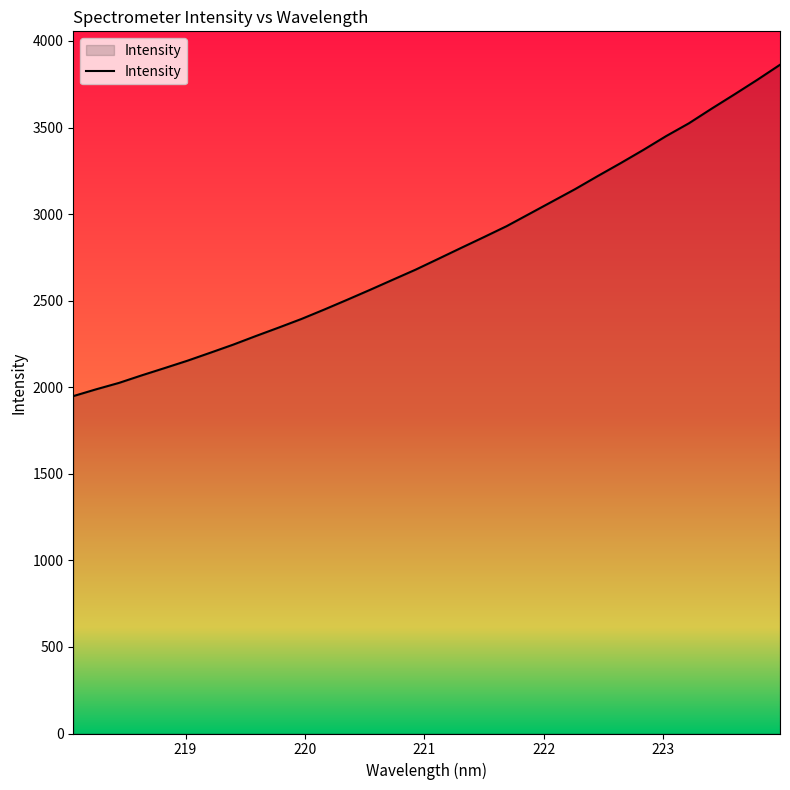

True or false: there are more than 0 points higher than both neighbors.

False